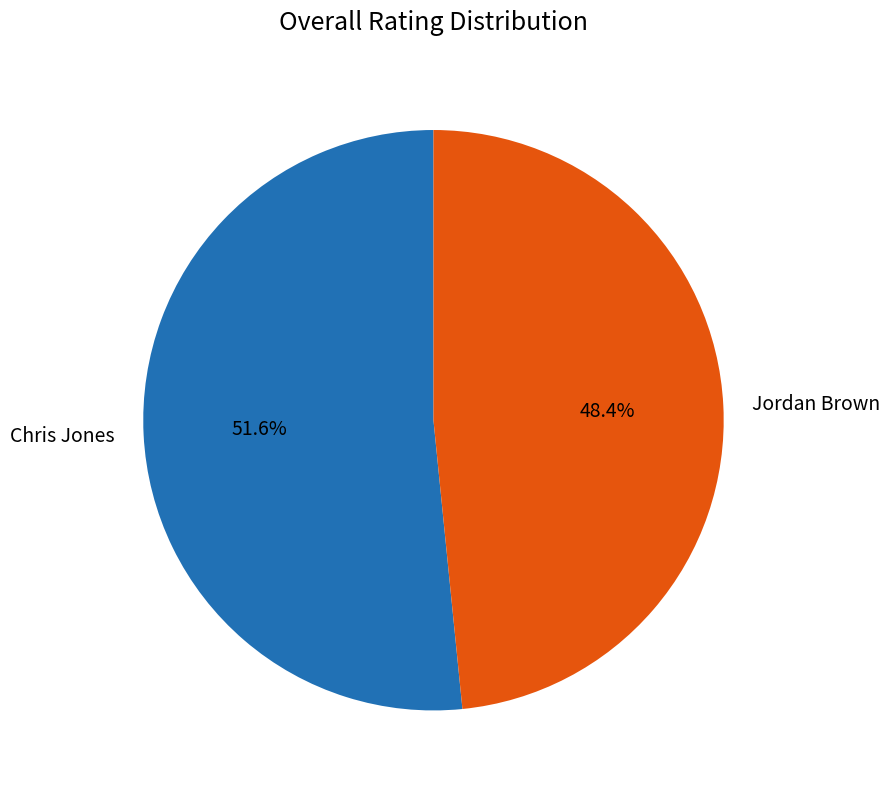

What is the largest slice in the pie chart?

Chris Jones